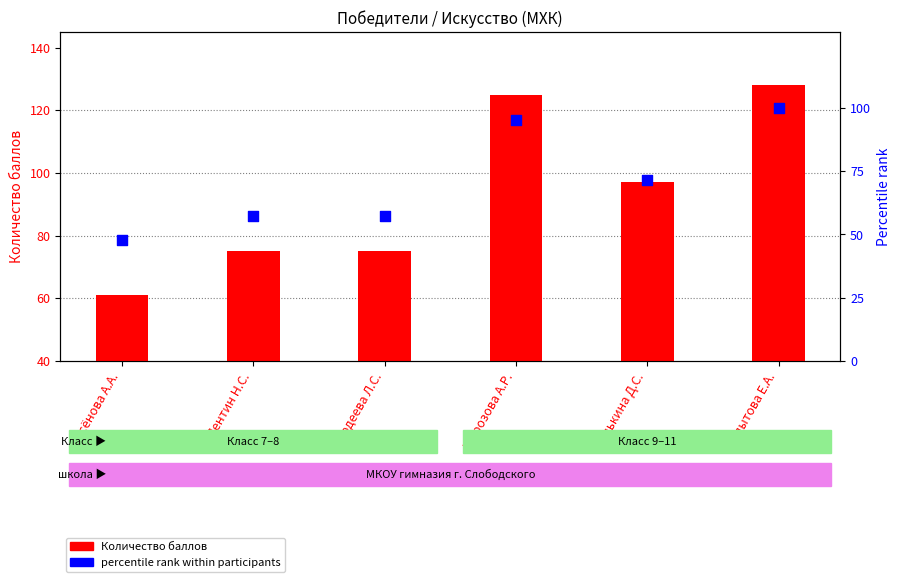

What is the total value across all series at Гордеева Л.С.?

132.1